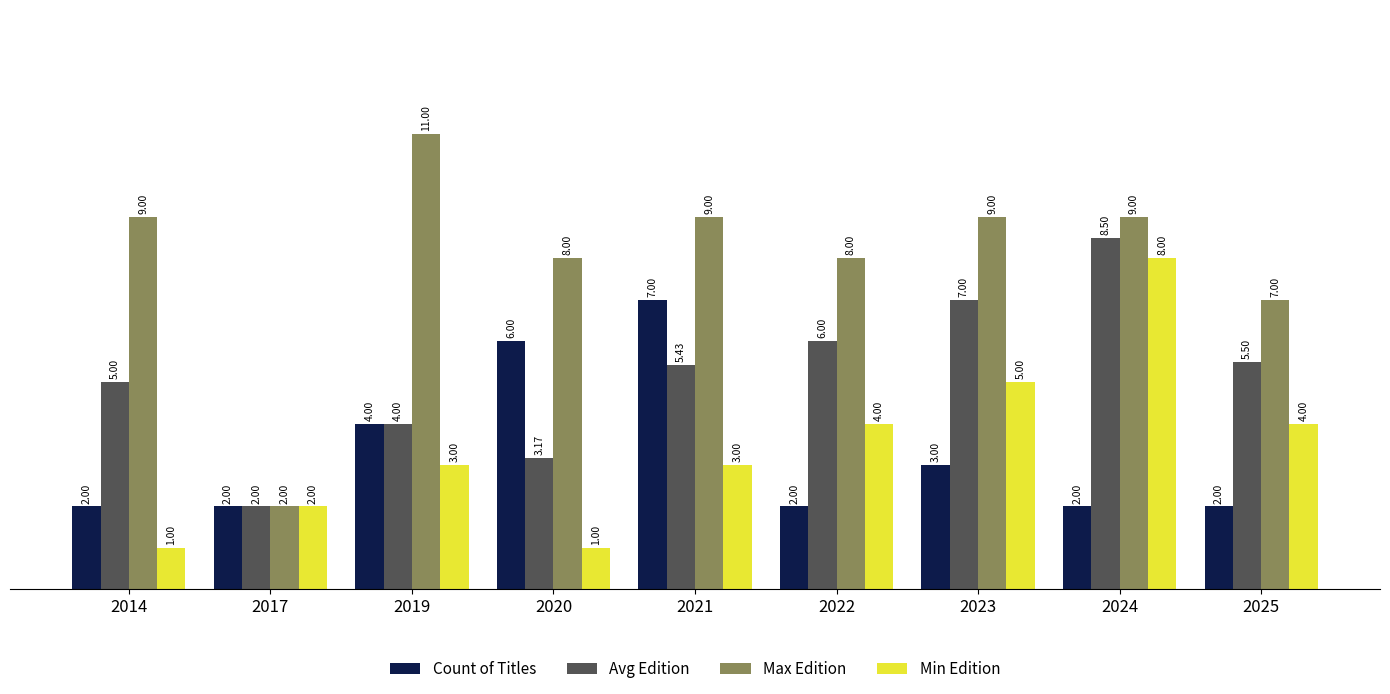

What is the difference between the highest and lowest values at 2020?

7.0